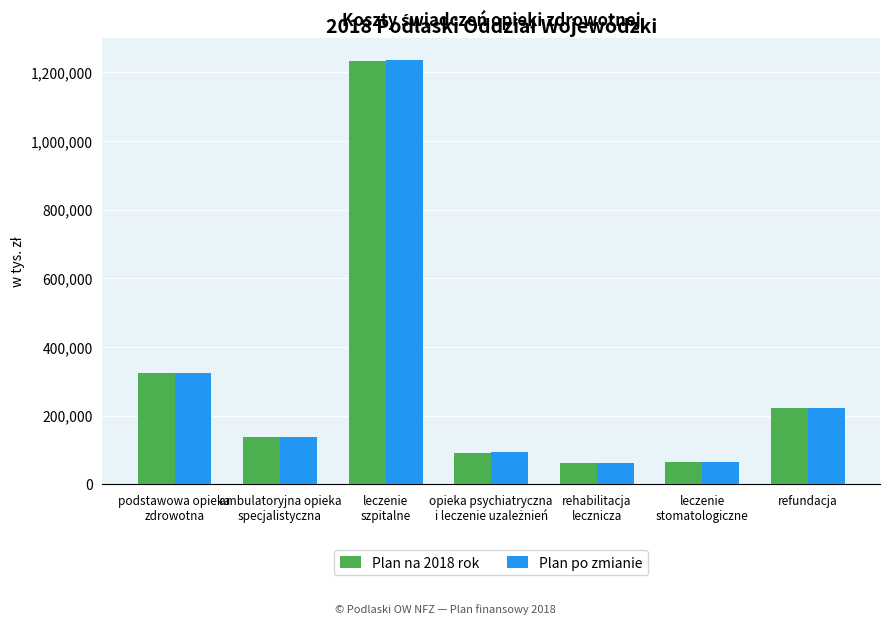

At how many categories does at least one series exceed 422464?

1